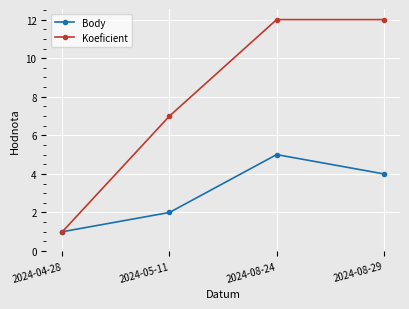

Between 2024-05-11 and 2024-08-24, which series saw the biggest shift?

Koeficient